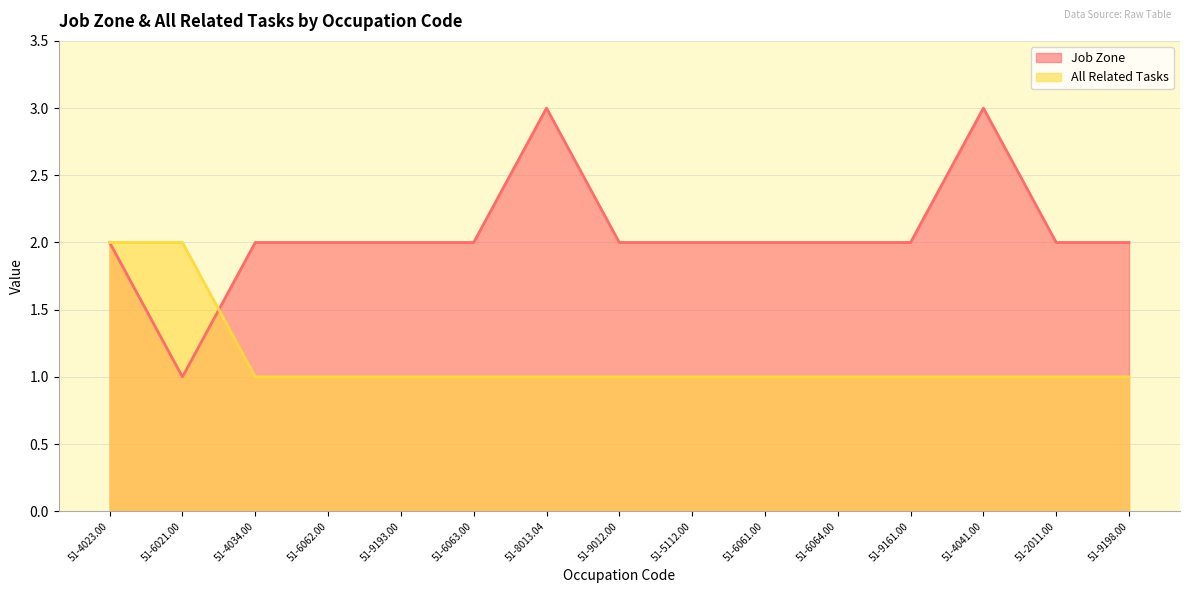

How many intersections are there between Job Zone and All Related Tasks?

1